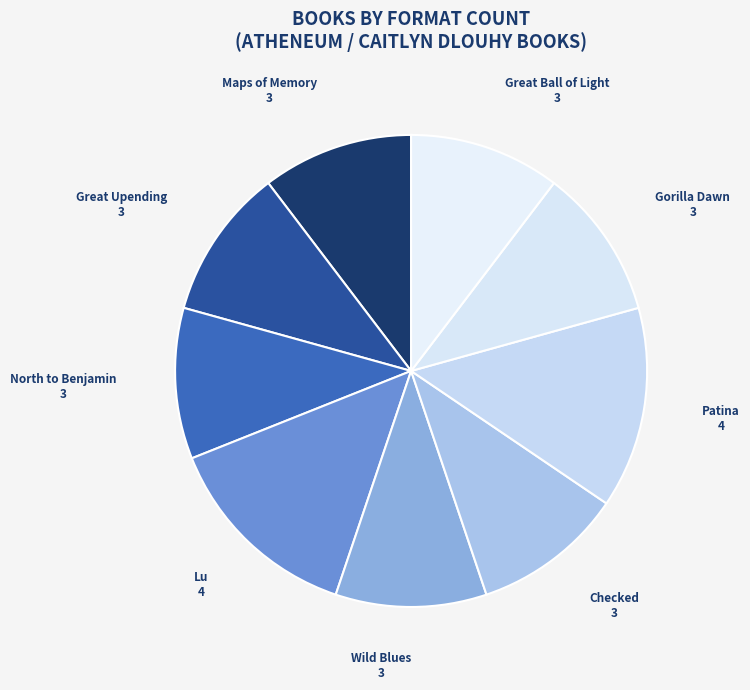

Do Great Ball of Light and Wild Blues together represent more than half of the pie?

No